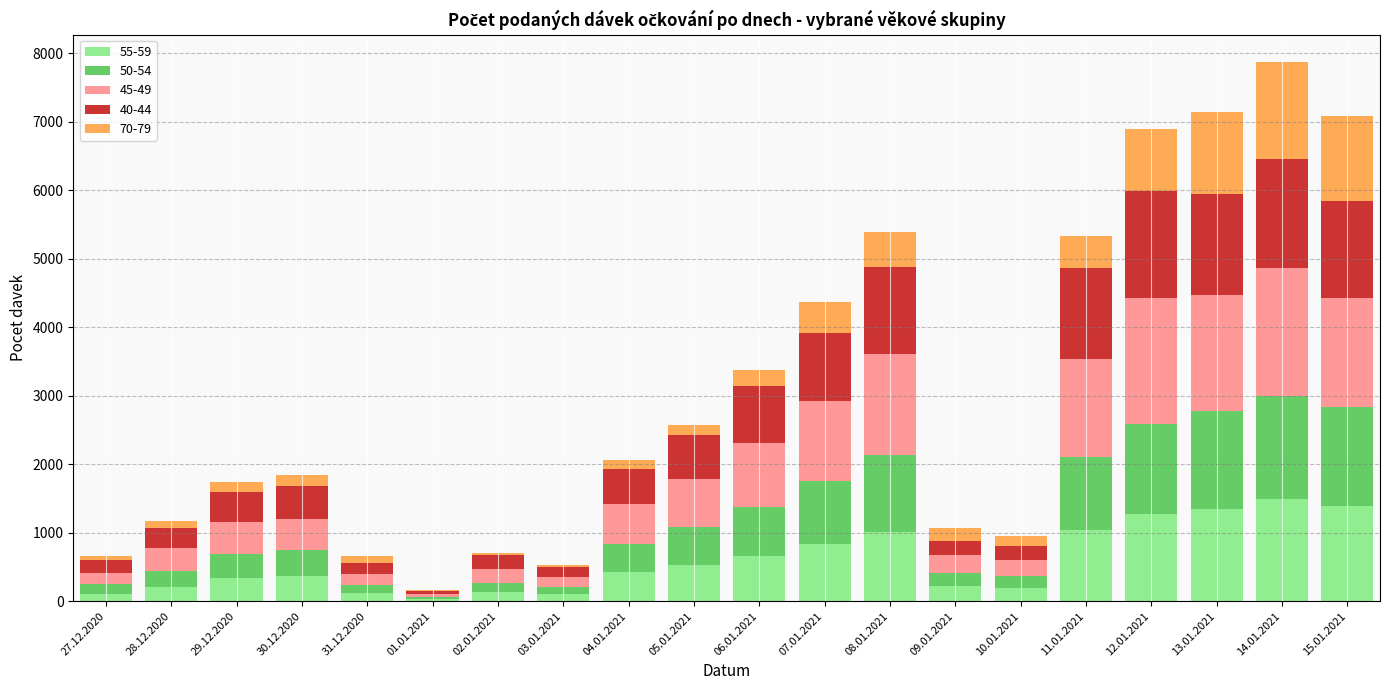

The value of 55-59 at 10.01.2021 is 187. True or false?

True